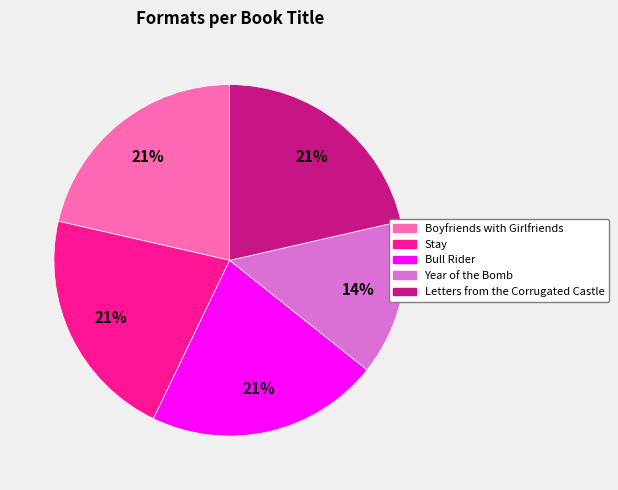

Which slice is the smallest?

Year of the Bomb